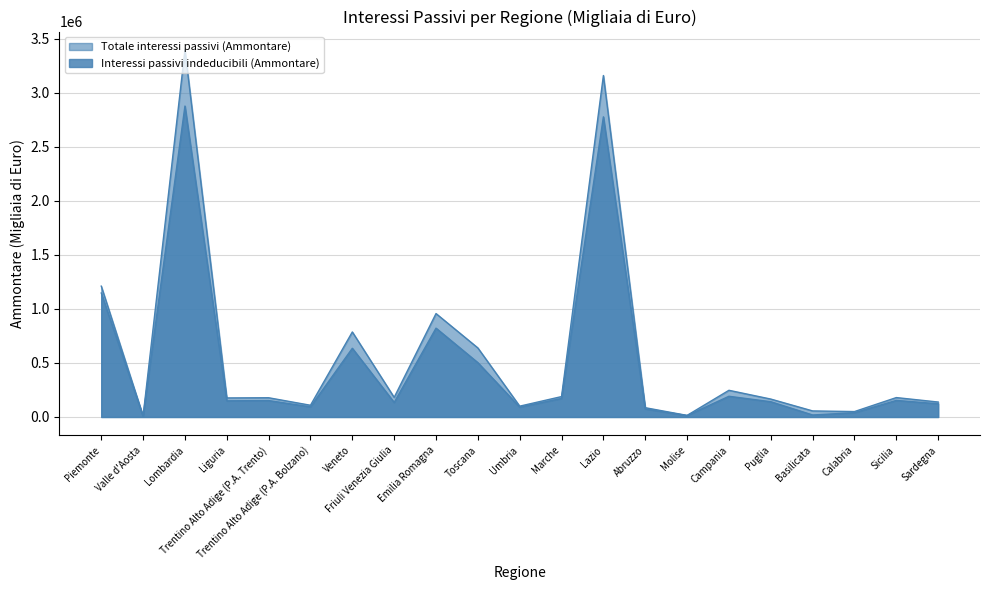

At which category does Interessi passivi indeducibili (Ammontare) reach its first local peak?

Lombardia